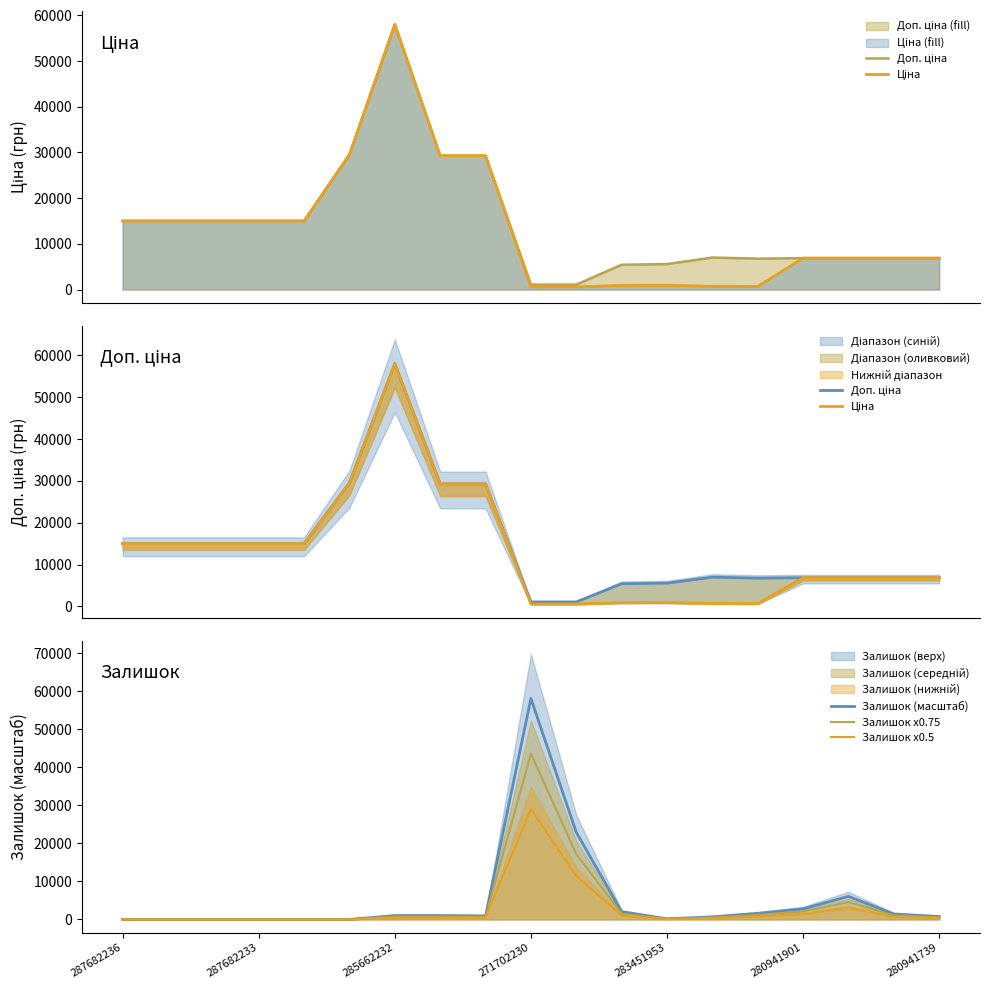

Which series ends up on top after the final intersection of Ціна and Залишок (масштаб)?

Ціна